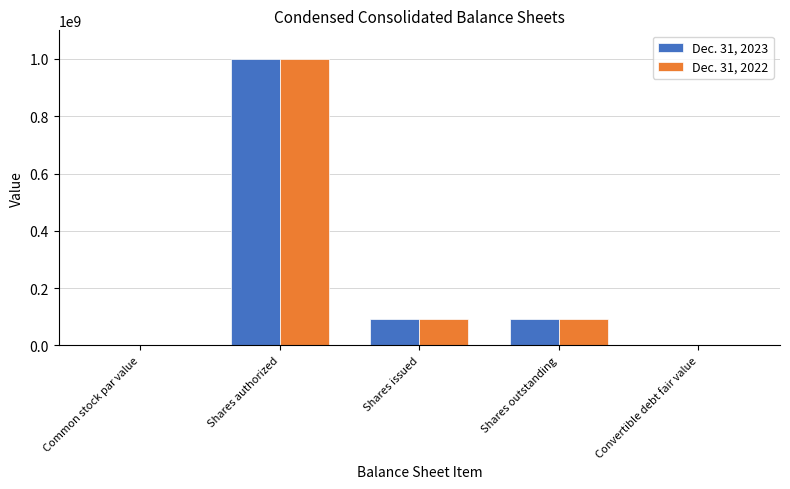

The Dec. 31, 2022 series shows 92085974.0 at Shares issued. True or false?

True